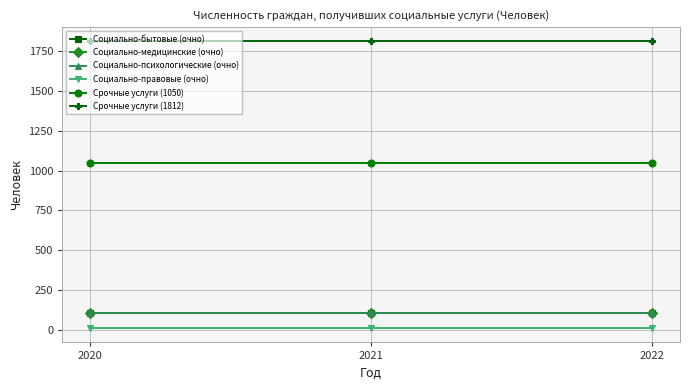

Does the chart have visible grid lines?

Yes